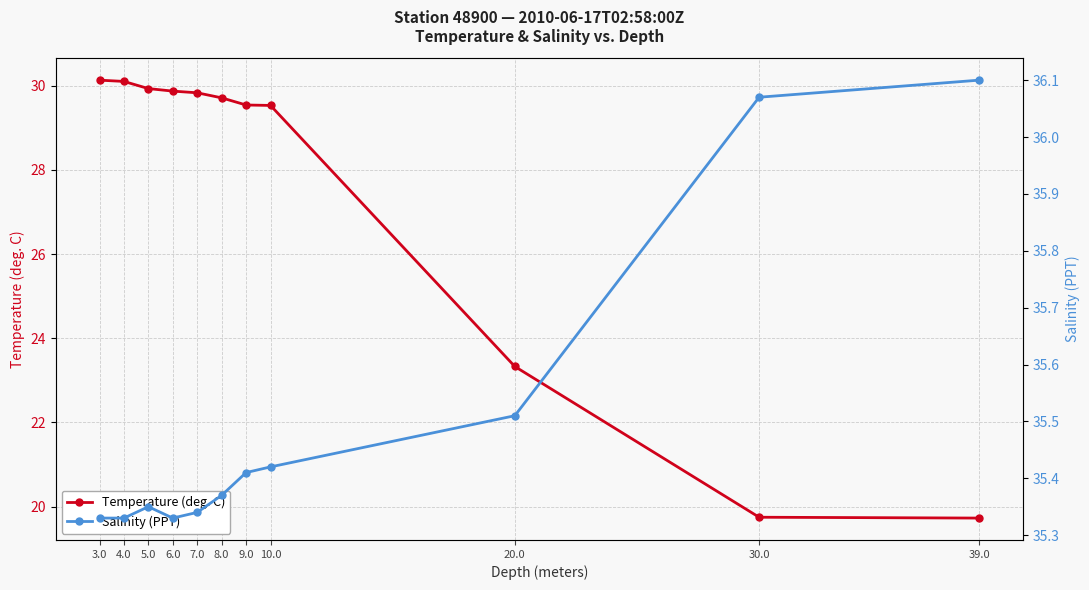

True or false: Salinity (PPT) and Temperature (deg. C) intersect in this chart.

False